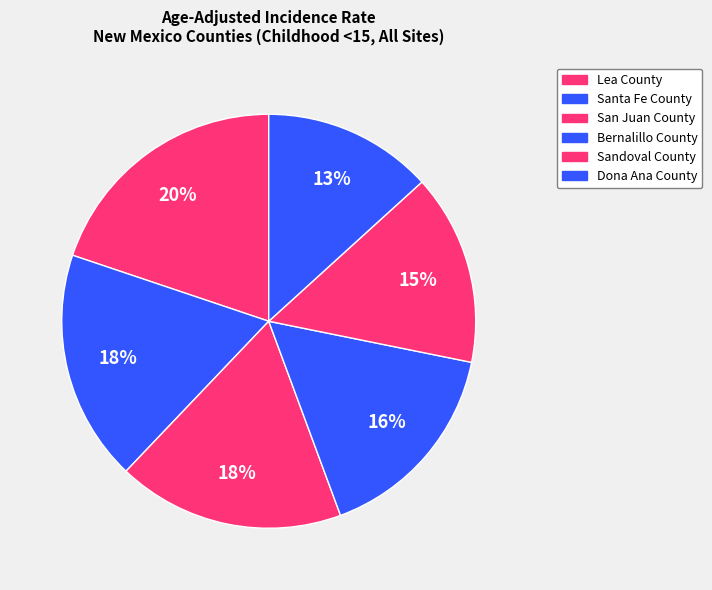

To the nearest percent, what percentage of the pie is Santa Fe County?

18%